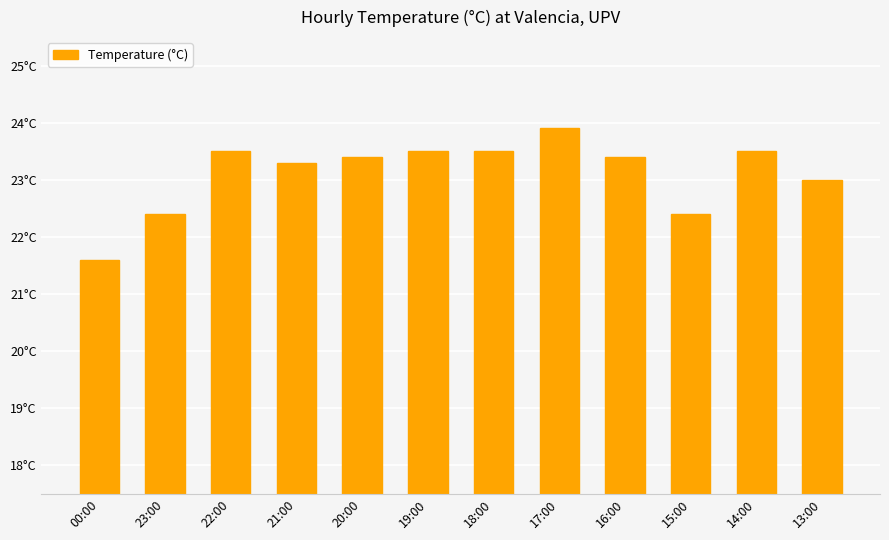

What is the greatest value displayed?

23.9